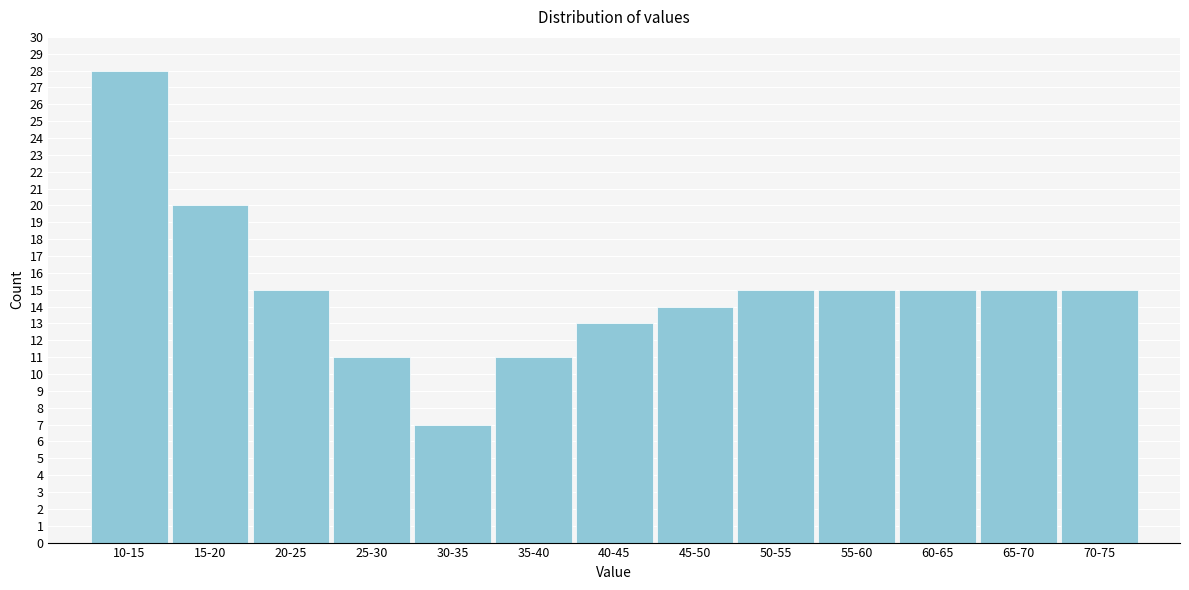

Reading left to right, transcribe all the data shown in this chart.

10-15=28	15-20=20	20-25=15	25-30=11	30-35=7	35-40=11	40-45=13	45-50=14	50-55=15	55-60=15	60-65=15	65-70=15	70-75=15